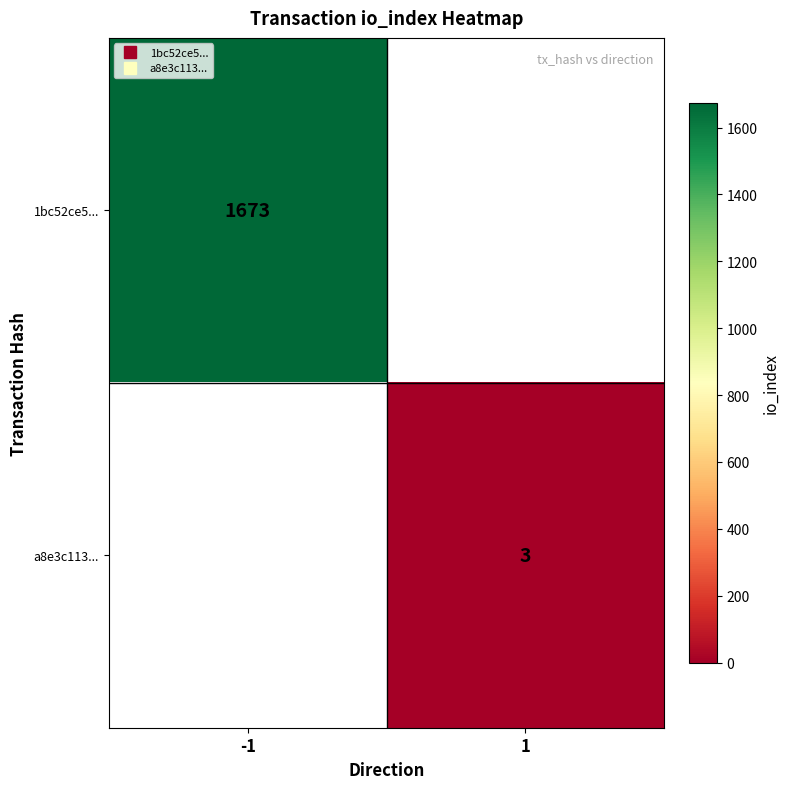

Is the value of 1bc52ce5... at -1 greater than the value of a8e3c113... at 1?

Yes